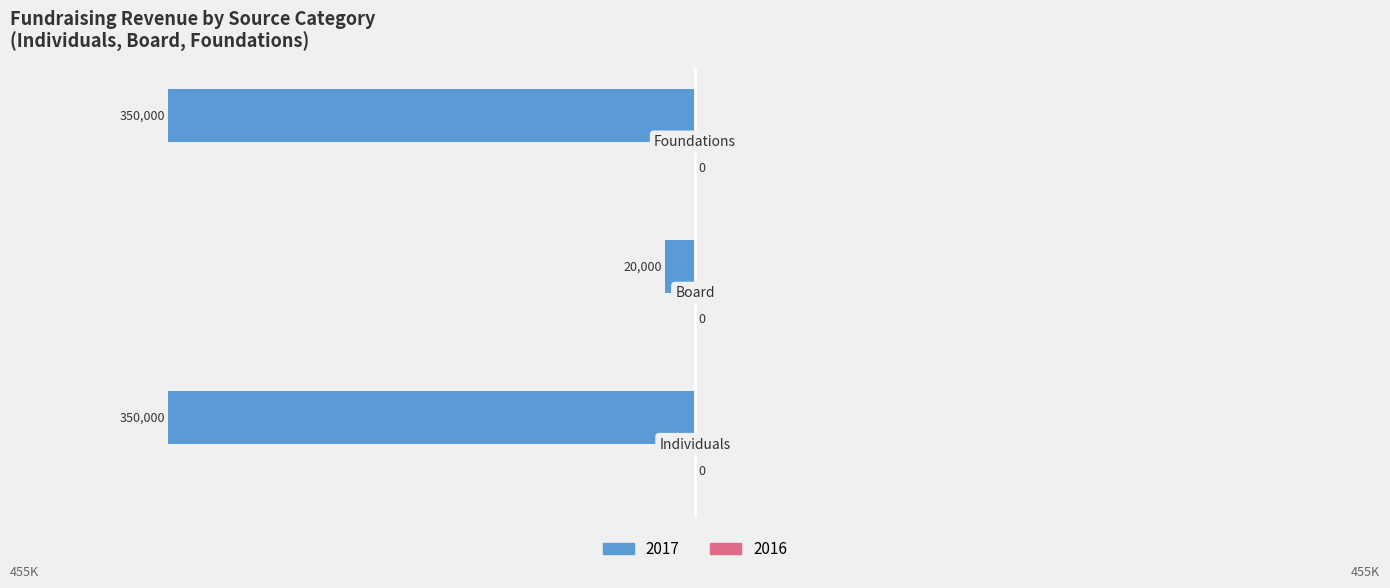

How many bars are there in total?

3